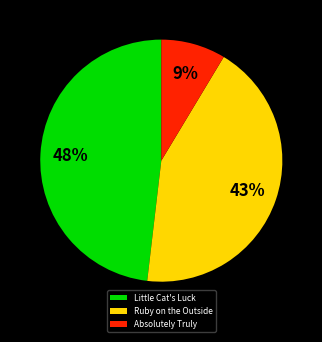

Count the number of slices in the pie.

3